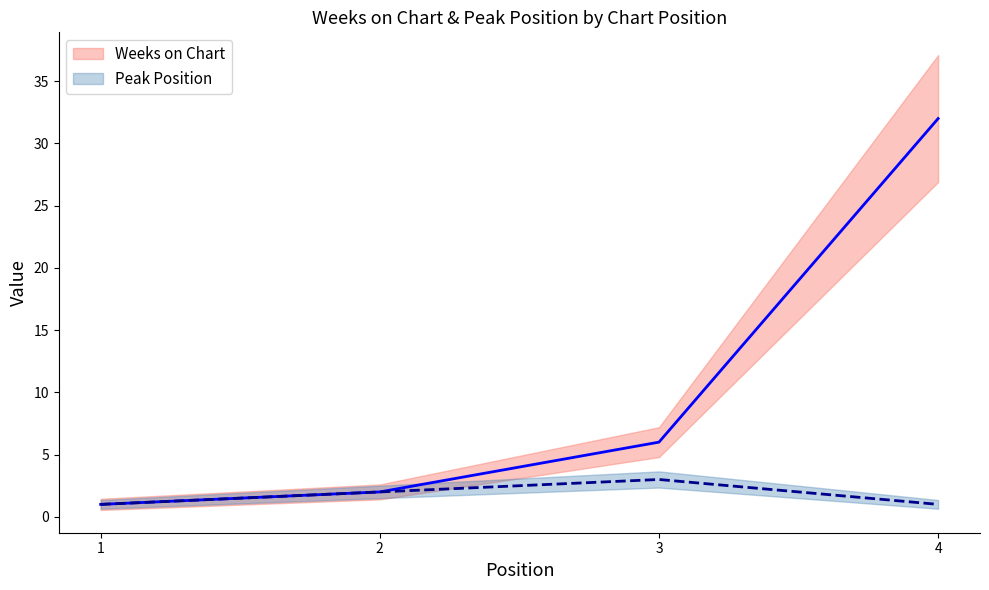

What is the sum of all Weeks on Chart values?

41